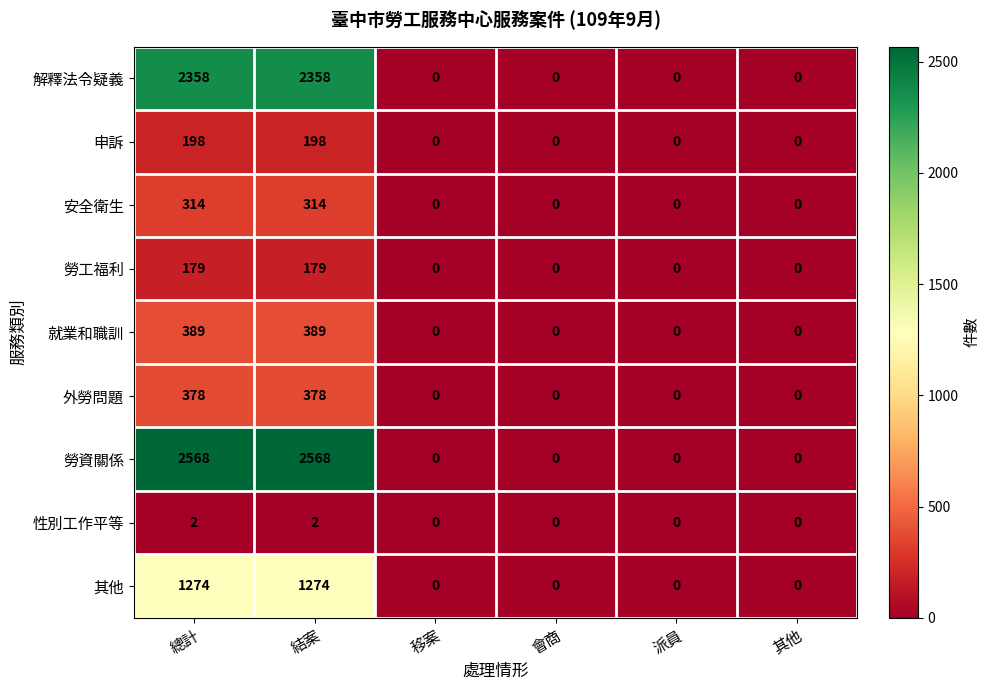

True or false: 就業和職訓 has a value of -164 at 其他.

False